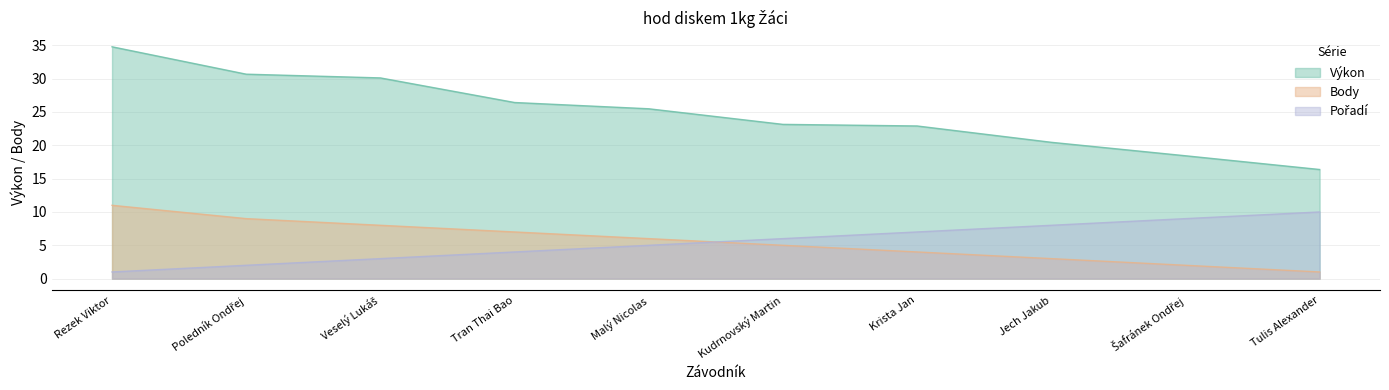

How many categories are shown in the chart?

10